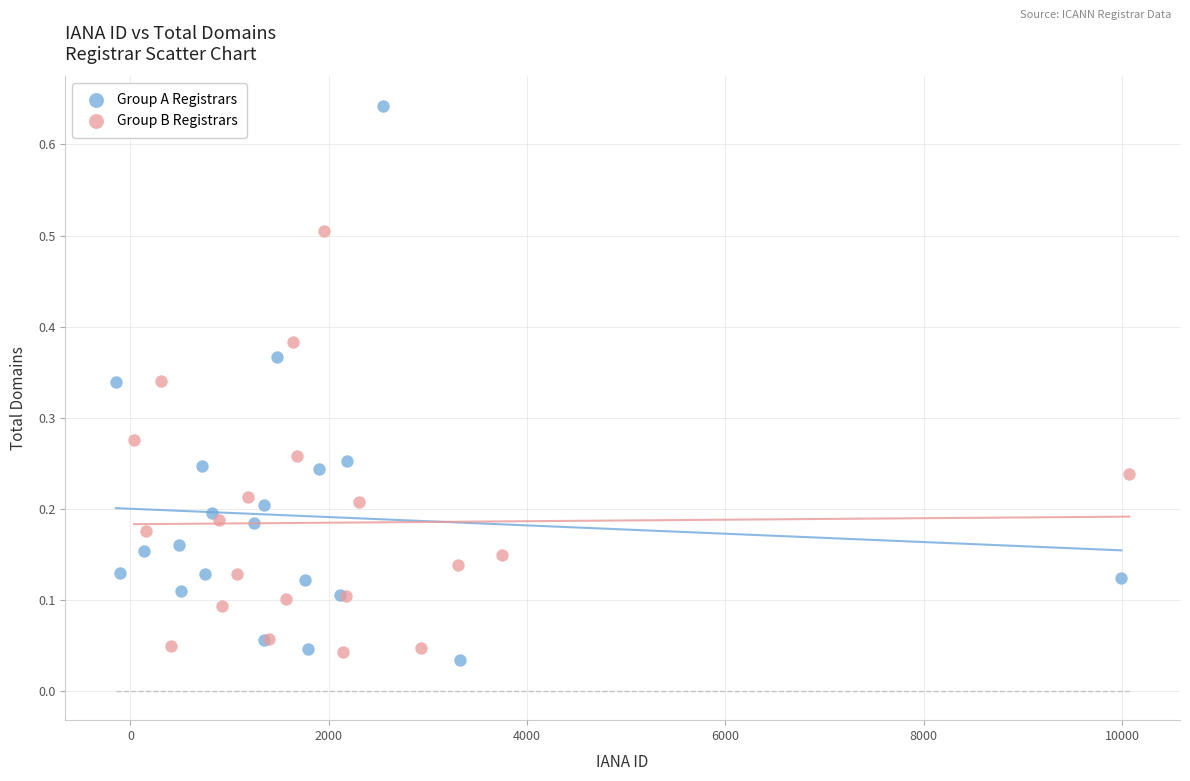

Which series reaches the maximum Y coordinate?

Group A Registrars